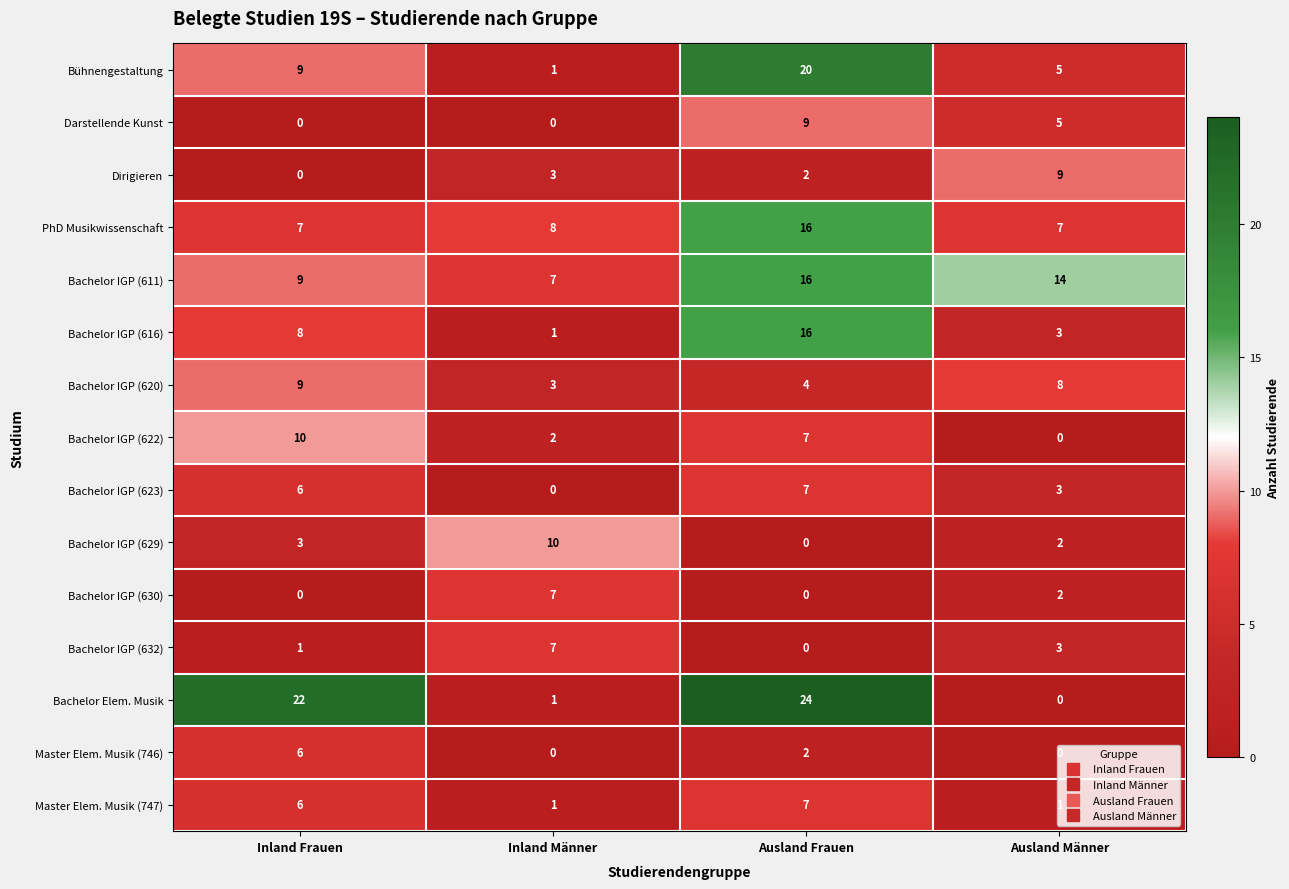

How many Master Elem. Musik (746) values are between 0 and 6?

4